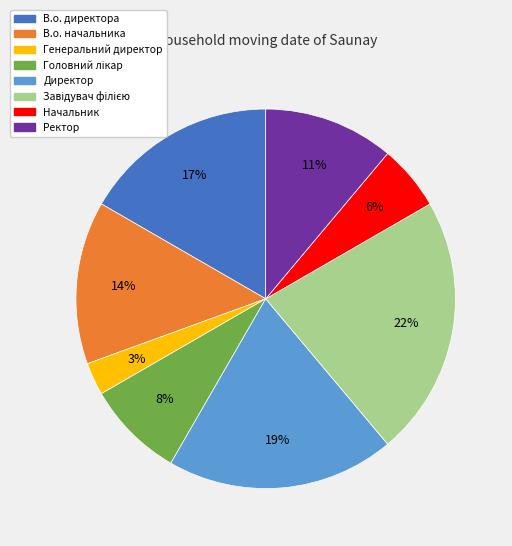

Is there a majority slice in this chart?

No